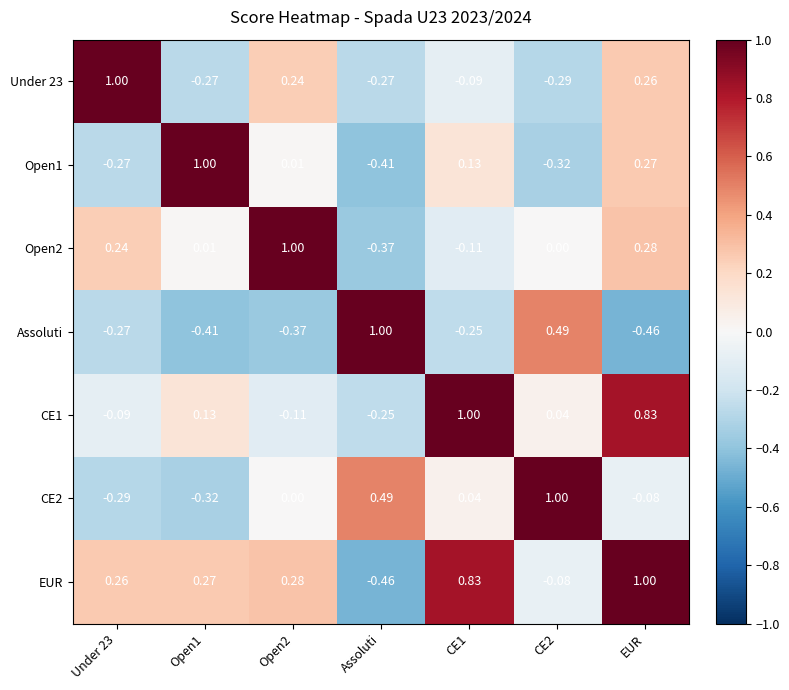

Is the value of Open1 at Under 23 greater than the value of CE2 at CE1?

No